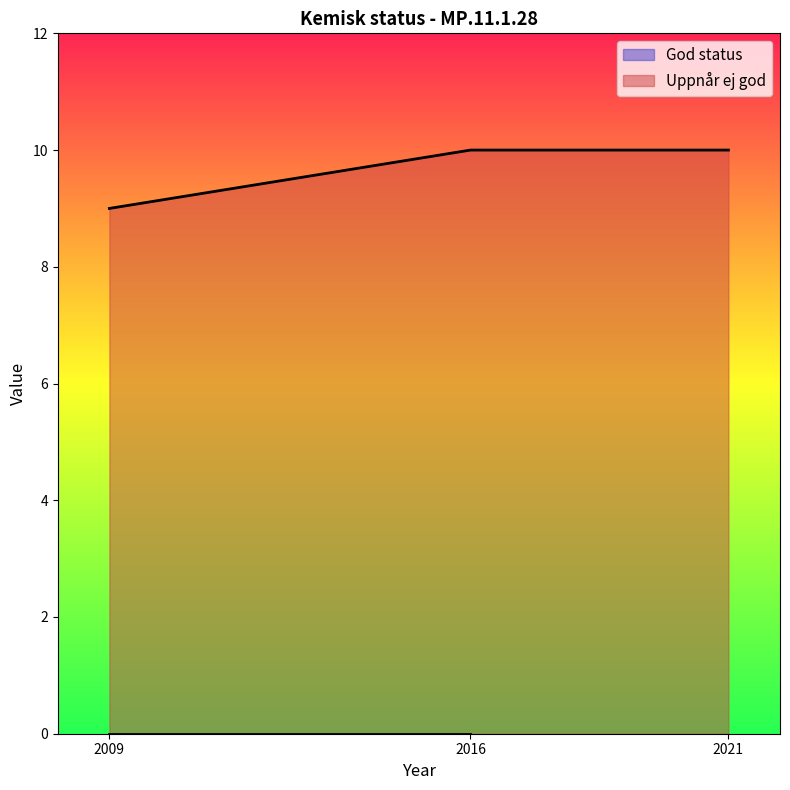

At which label is the value closest to 9?

2009